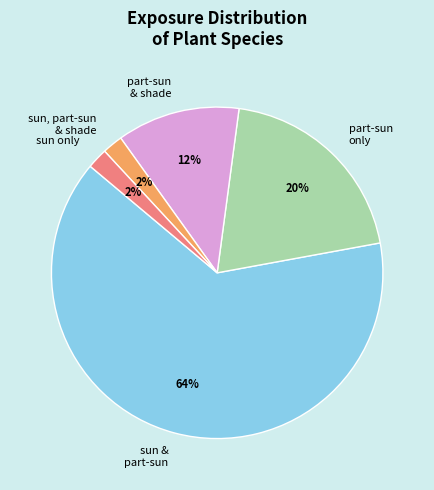

What percentage is the sun & part-sun slice, to the nearest percent?

64%